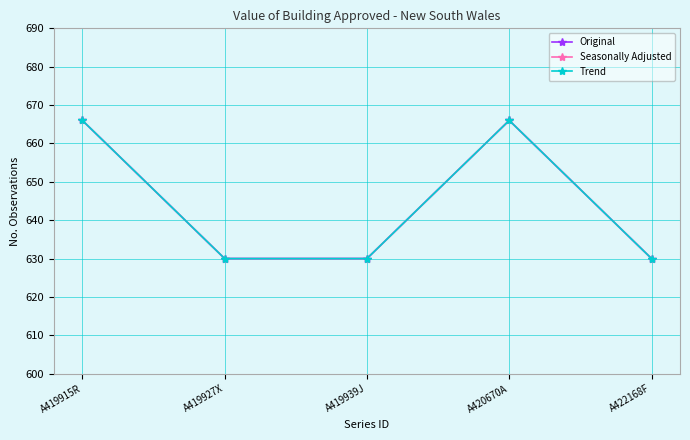

What is the label of the 1st point from the left?

A419915R